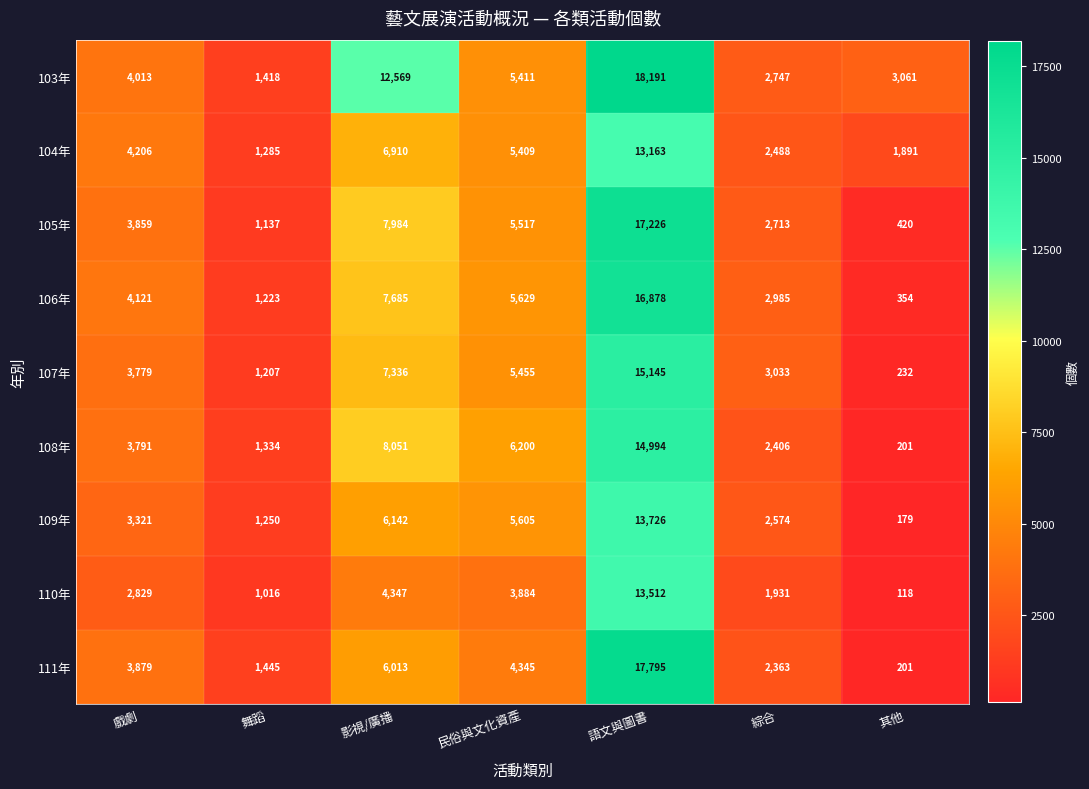

What is the total value across all series at 語文與圖書?

140630